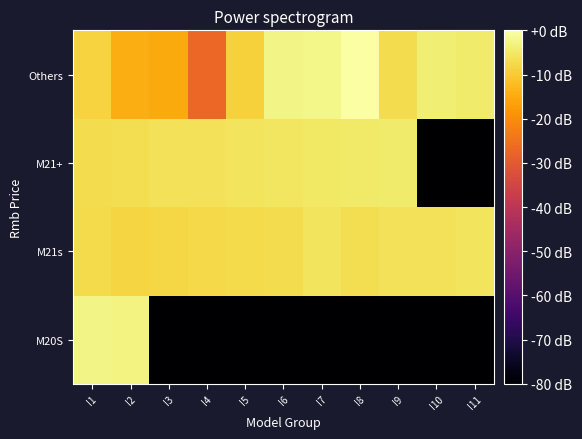

Reading left to right, transcribe all the data shown in this chart.

M20S: I1=-2.7	I2=-3.1	I3=-80.0	I4=-80.0	I5=-80.0	I6=-80.0	I7=-80.0	I8=-80.0	I9=-80.0	I10=-80.0	I11=-80.0
M21s: I1=-7.2	I2=-8.2	I3=-7.8	I4=-7.6	I5=-7.3	I6=-7.0	I7=-5.9	I8=-6.7	I9=-6.2	I10=-6.0	I11=-5.7
M21+: I1=-7.0	I2=-6.7	I3=-6.2	I4=-6.0	I5=-5.7	I6=-5.5	I7=-5.2	I8=-4.8	I9=-4.4	I10=-80.0	I11=-80.0
Others: I1=-8.6	I2=-14.5	I3=-15.3	I4=-27.0	I5=-8.9	I6=-2.6	I7=-2.2	I8=0.0	I9=-6.9	I10=-3.8	I11=-4.4